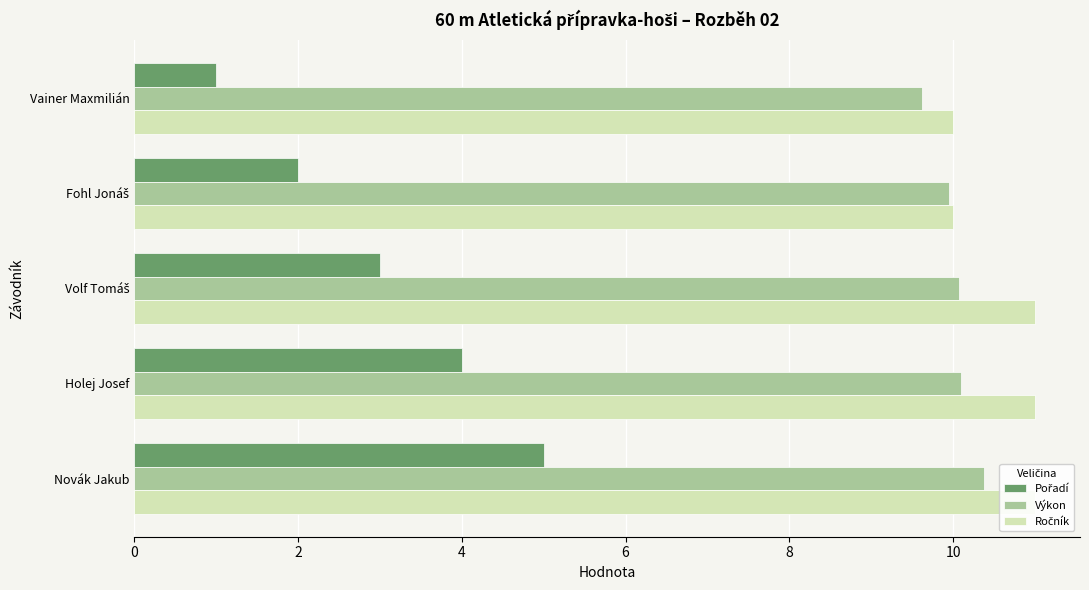

What is the difference between the second highest and minimum values in the Ročník series?

1.0